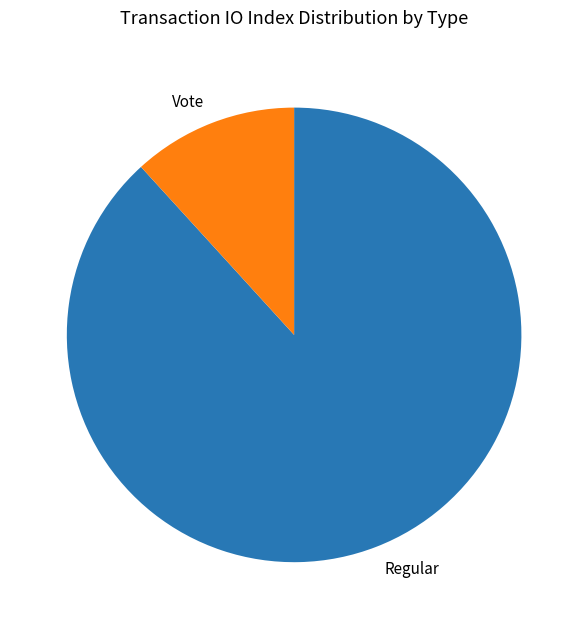

What is the largest slice in the pie chart?

Regular